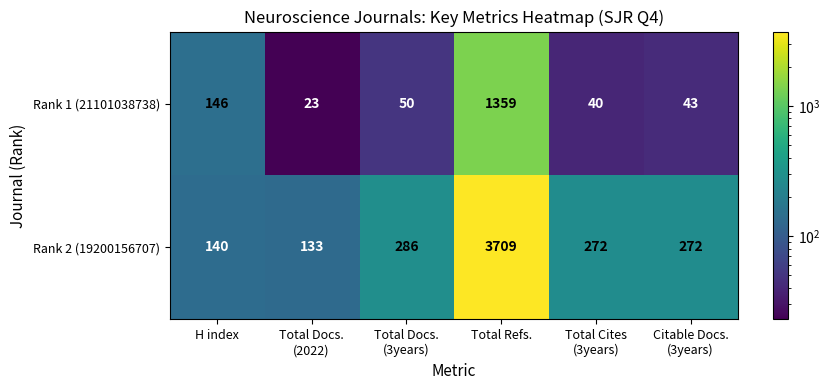

What is the sum of all Rank 2 (19200156707) values?

4812